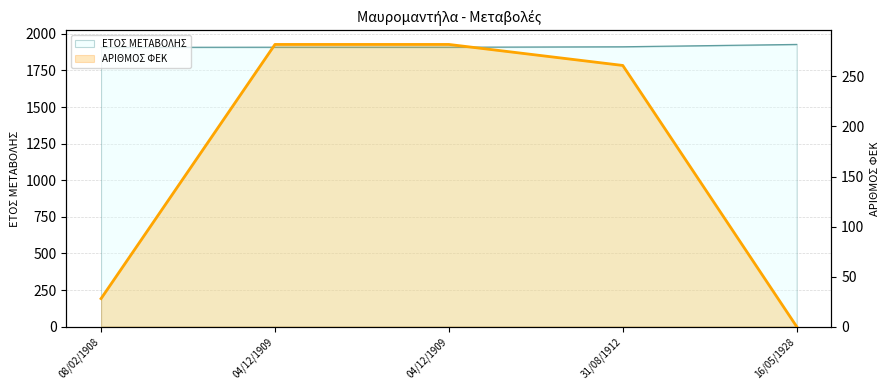

How many positive values are there?

4